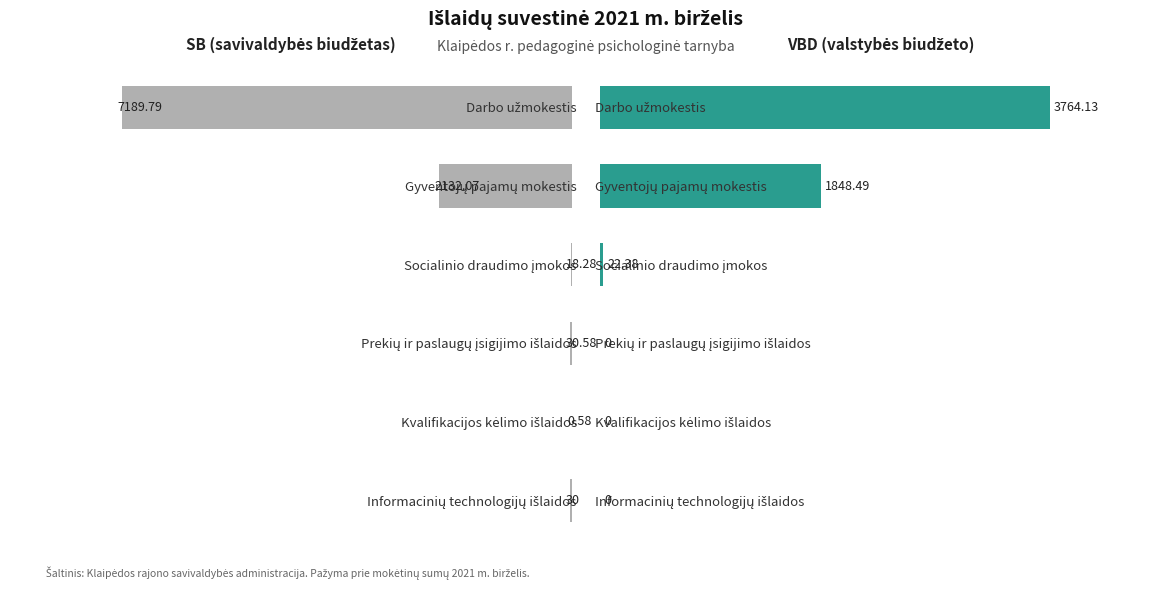

Which series has the largest range (max minus min)?

SB (savivaldybės biudžetas)